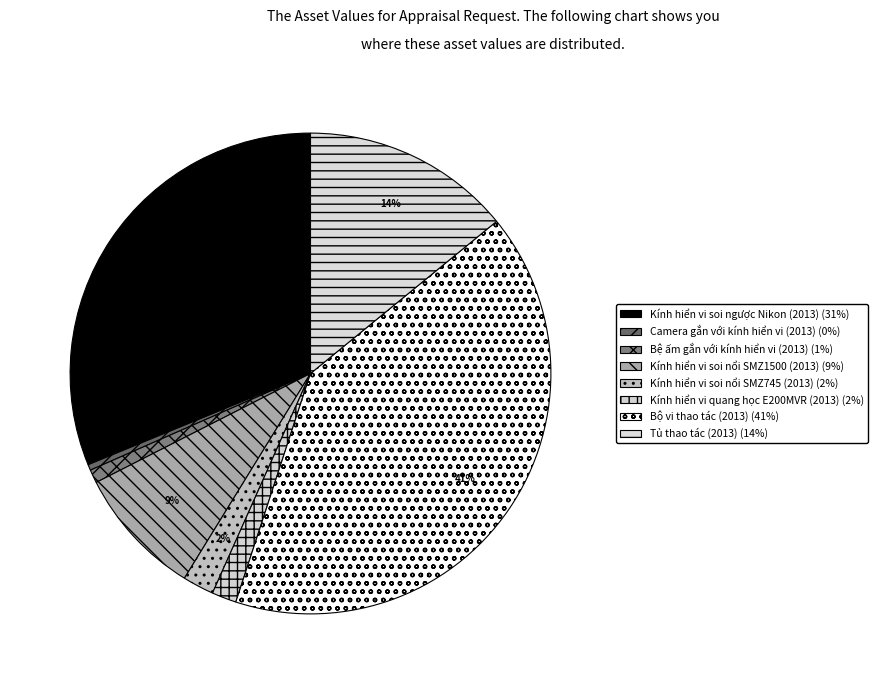

How many segments does this pie chart have?

8